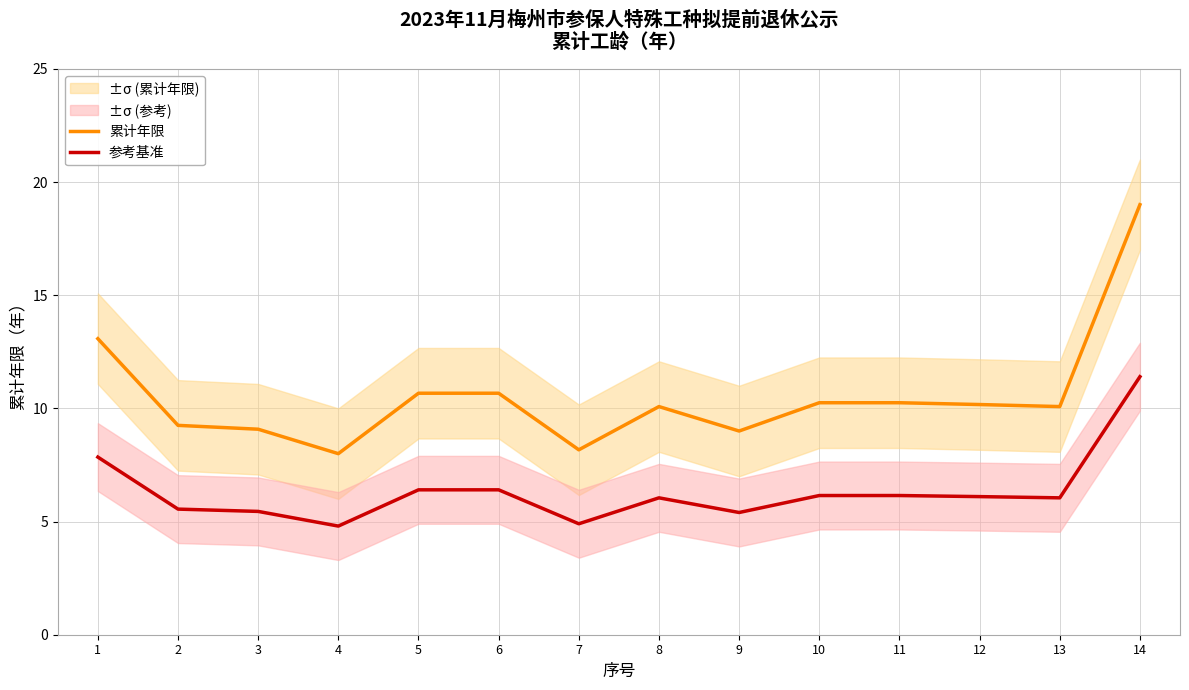

How many data points does each series have?

14